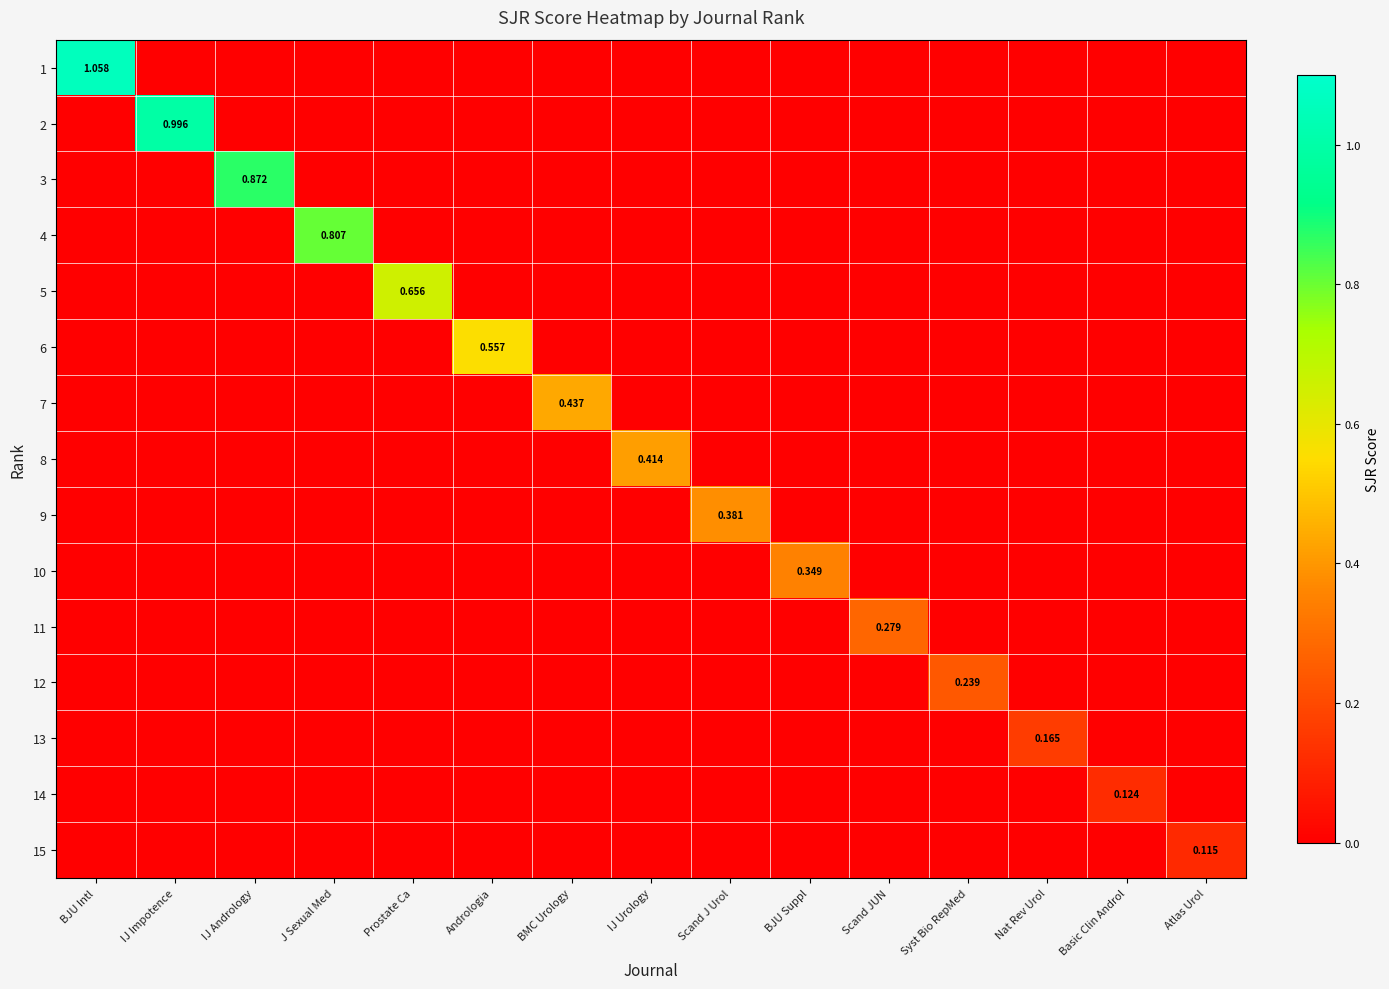

True or false: 2 has a value of 0.0 at IJ Andrology.

True